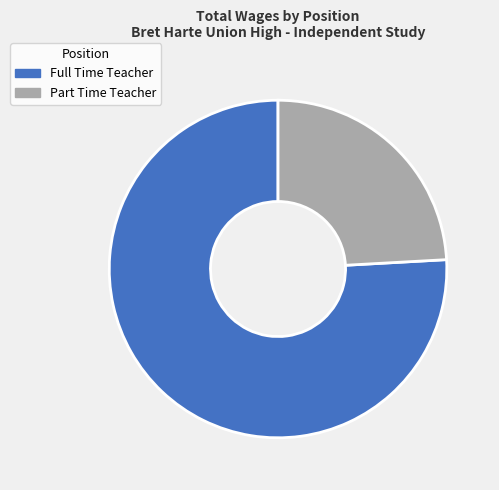

To the nearest percent, what is the difference between the Part Time Teacher and Full Time Teacher slice percentages?

52%